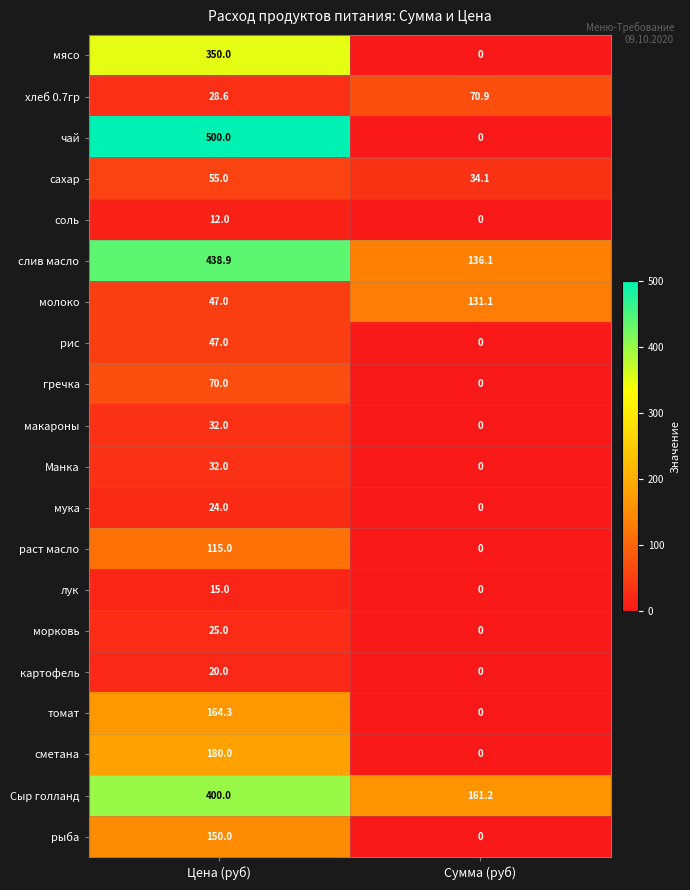

What is the difference between the maximum and minimum values in the рис series?

47.0